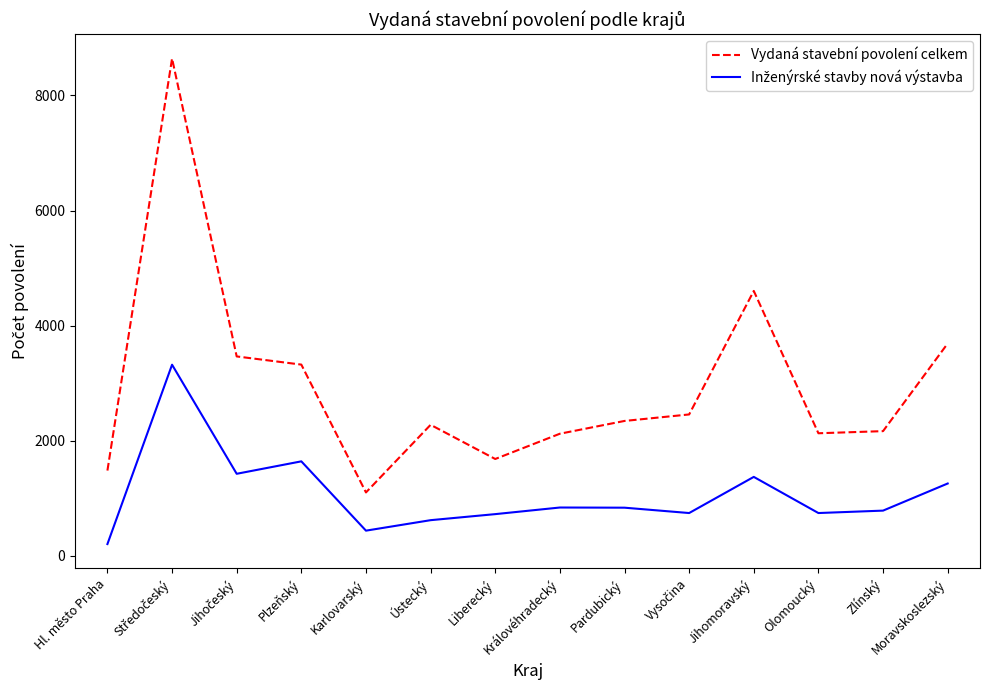

What is the total value across all series at Hl. město Praha?

1687